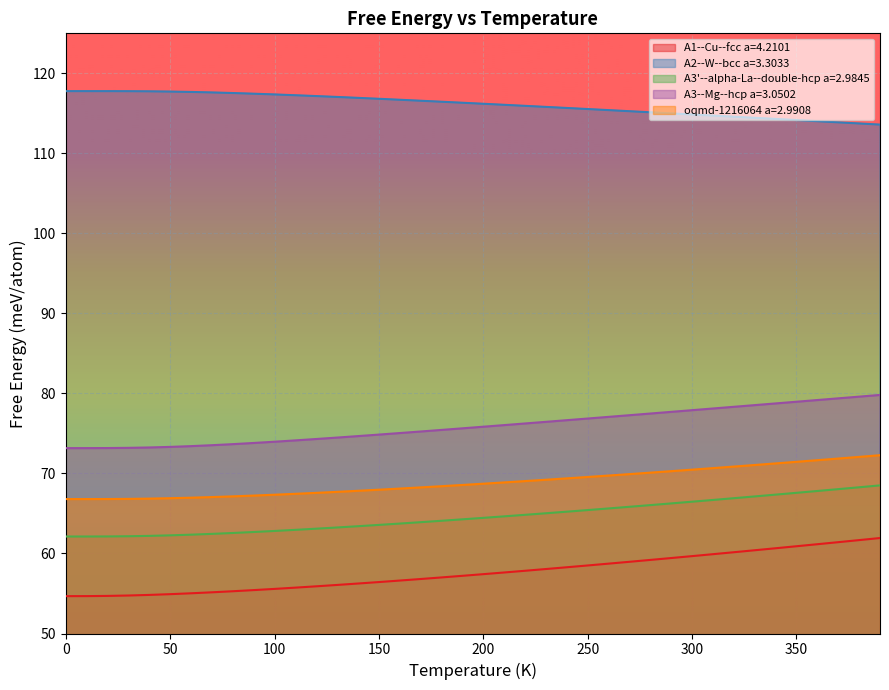

Reading left to right, extract all data points from this chart.

A1--Cu--fcc a=4.2101: 54.7	54.7	54.7	54.7	54.8	54.9	55.0	55.1	55.3	55.4	55.6	55.7	55.9	56.1	56.2	56.4	56.6	56.8	57.0	57.2	57.4	57.6	57.8	58.1	58.3	58.5	58.7	59.0	59.2	59.4	59.7	59.9	60.2	60.4	60.7	60.9	61.2	61.4	61.7	61.9
A2--W--bcc a=3.3033: 117.8	117.8	117.8	117.8	117.8	117.7	117.7	117.6	117.5	117.5	117.4	117.3	117.2	117.0	116.9	116.8	116.7	116.6	116.5	116.3	116.2	116.1	115.9	115.8	115.7	115.5	115.4	115.3	115.1	115.0	114.9	114.7	114.6	114.4	114.3	114.2	114.0	113.9	113.7	113.6
A3'--alpha-La--double-hcp a=2.9845: 62.1	62.1	62.1	62.2	62.2	62.3	62.4	62.4	62.6	62.7	62.8	63.0	63.1	63.3	63.4	63.6	63.7	63.9	64.1	64.3	64.5	64.6	64.8	65.0	65.2	65.4	65.6	65.8	66.0	66.3	66.5	66.7	66.9	67.1	67.4	67.6	67.8	68.0	68.3	68.5
A3--Mg--hcp a=3.0502: 73.2	73.2	73.2	73.2	73.2	73.3	73.4	73.5	73.7	73.8	74.0	74.1	74.3	74.5	74.7	74.9	75.0	75.2	75.4	75.6	75.8	76.0	76.2	76.5	76.7	76.9	77.1	77.3	77.5	77.7	77.9	78.1	78.3	78.5	78.8	79.0	79.2	79.4	79.6	79.8
oqmd-1216064 a=2.9908: 66.8	66.8	66.8	66.8	66.9	66.9	67.0	67.1	67.1	67.2	67.3	67.5	67.6	67.7	67.8	68.0	68.1	68.3	68.4	68.6	68.7	68.9	69.0	69.2	69.4	69.6	69.7	69.9	70.1	70.3	70.5	70.7	70.9	71.1	71.3	71.5	71.7	71.9	72.1	72.3